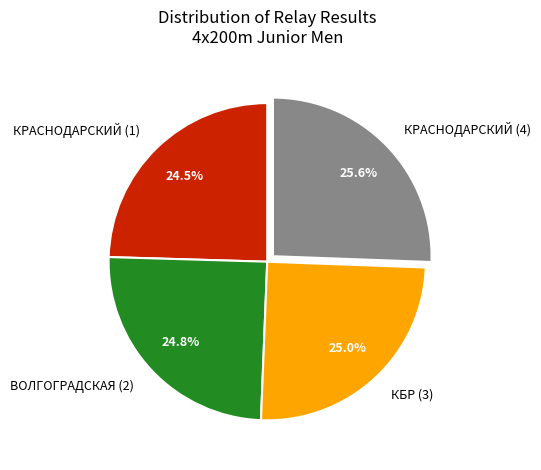

Count the number of slices in the pie.

4